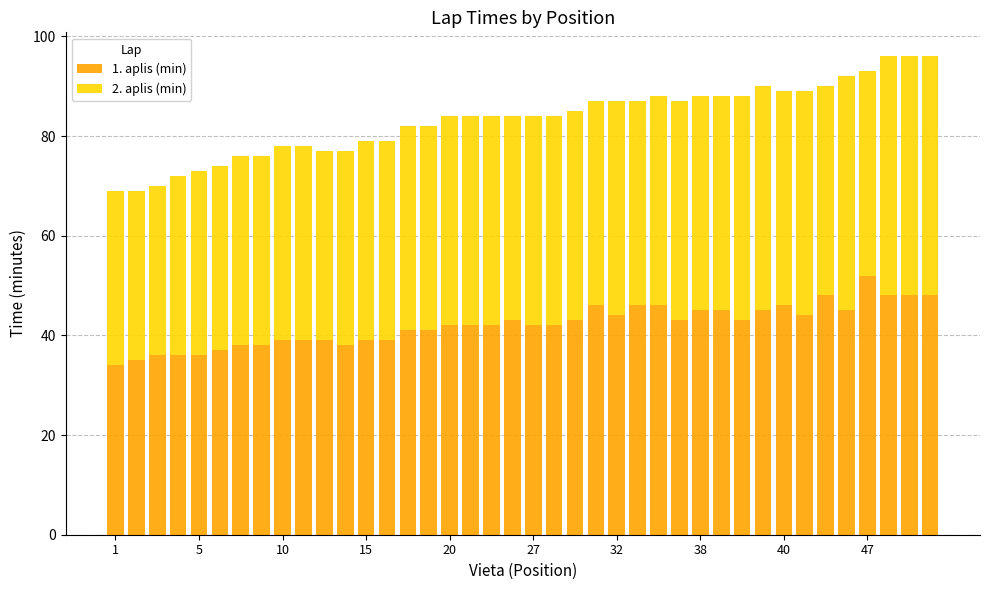

What is the average value of the 1. aplis (min) series?

42